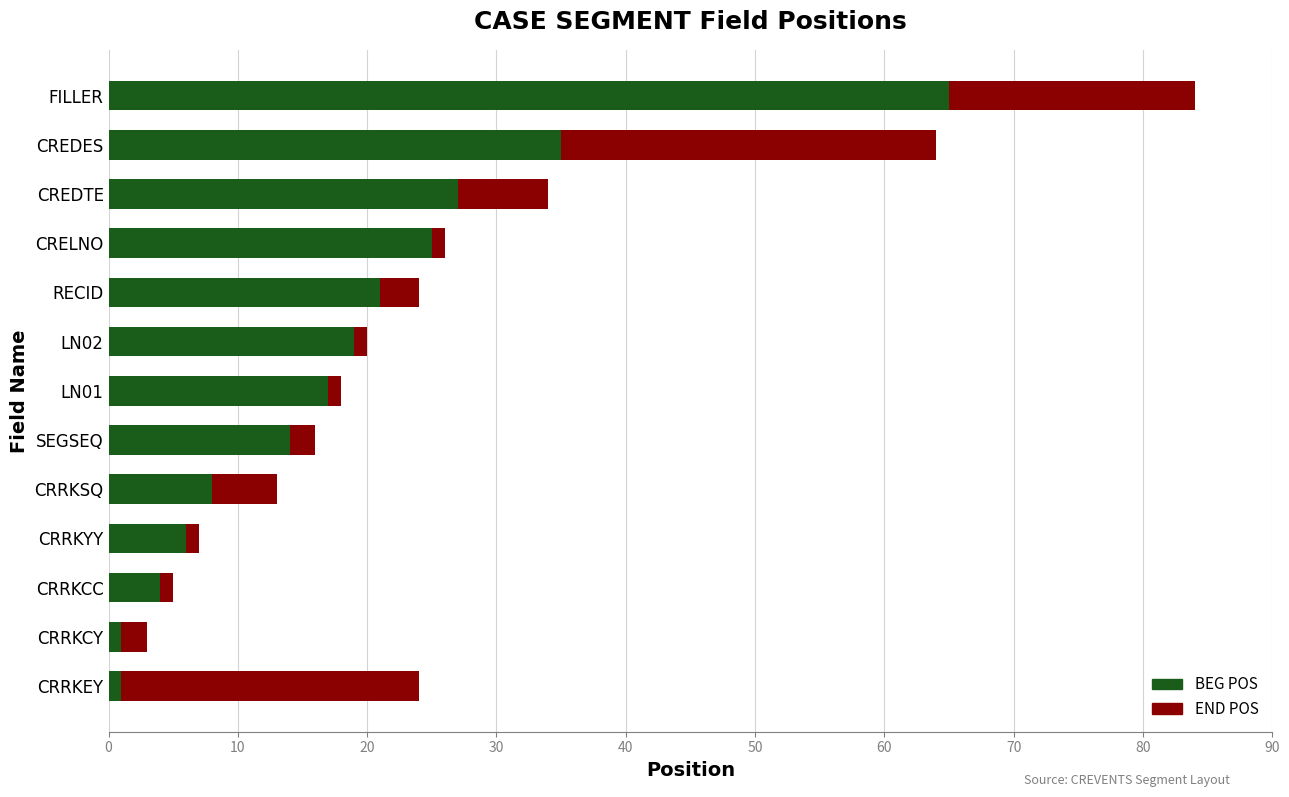

What is the total value across all series at SEGSEQ?

16